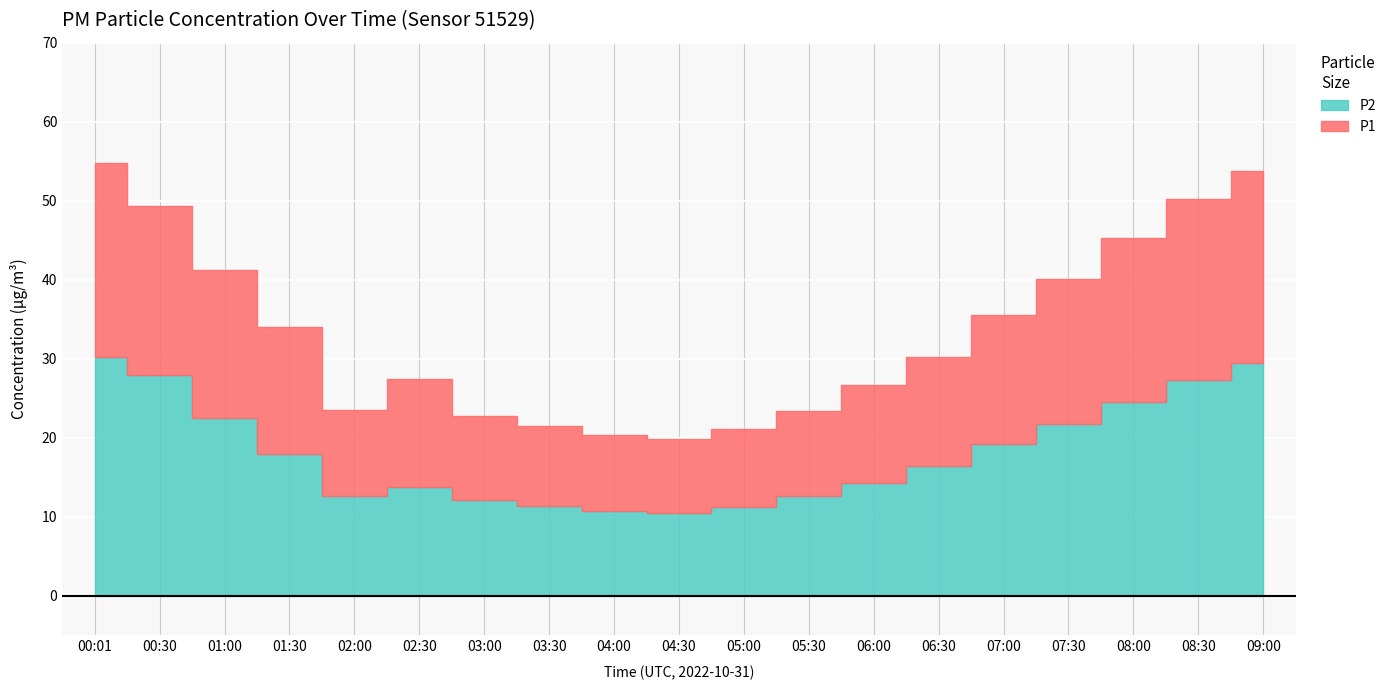

Reading left to right, extract all data points from this chart.

P1: 54.8	49.3	41.2	34.0	23.5	27.5	22.8	21.5	20.3	19.8	21.1	23.4	26.7	30.2	35.6	40.1	45.3	50.2	53.8
P2: 30.2	27.9	22.5	18.0	12.6	13.8	12.2	11.4	10.8	10.5	11.2	12.7	14.3	16.5	19.2	21.8	24.6	27.3	29.5